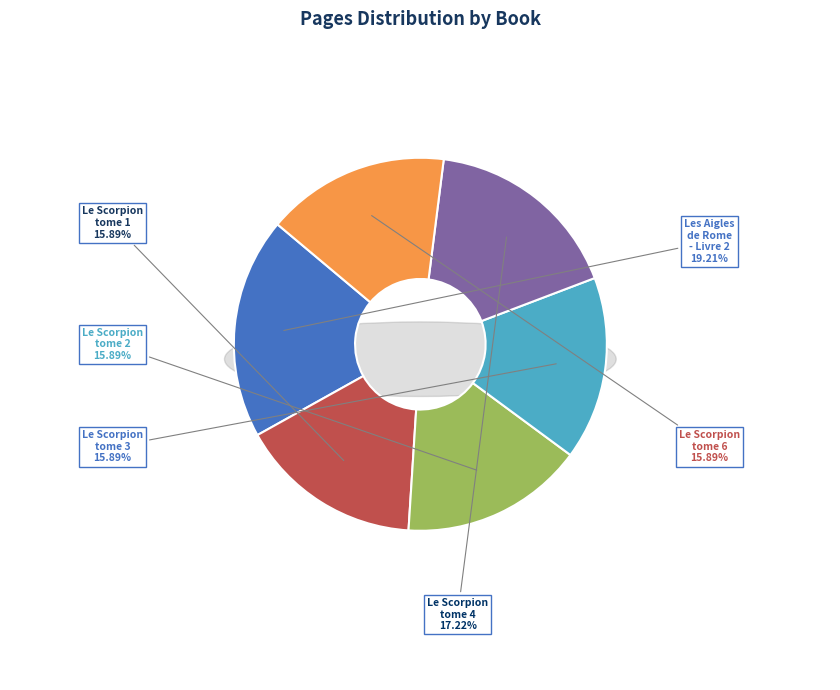

What is the largest slice in the pie chart?

Les Aigles de Rome - Livre 2